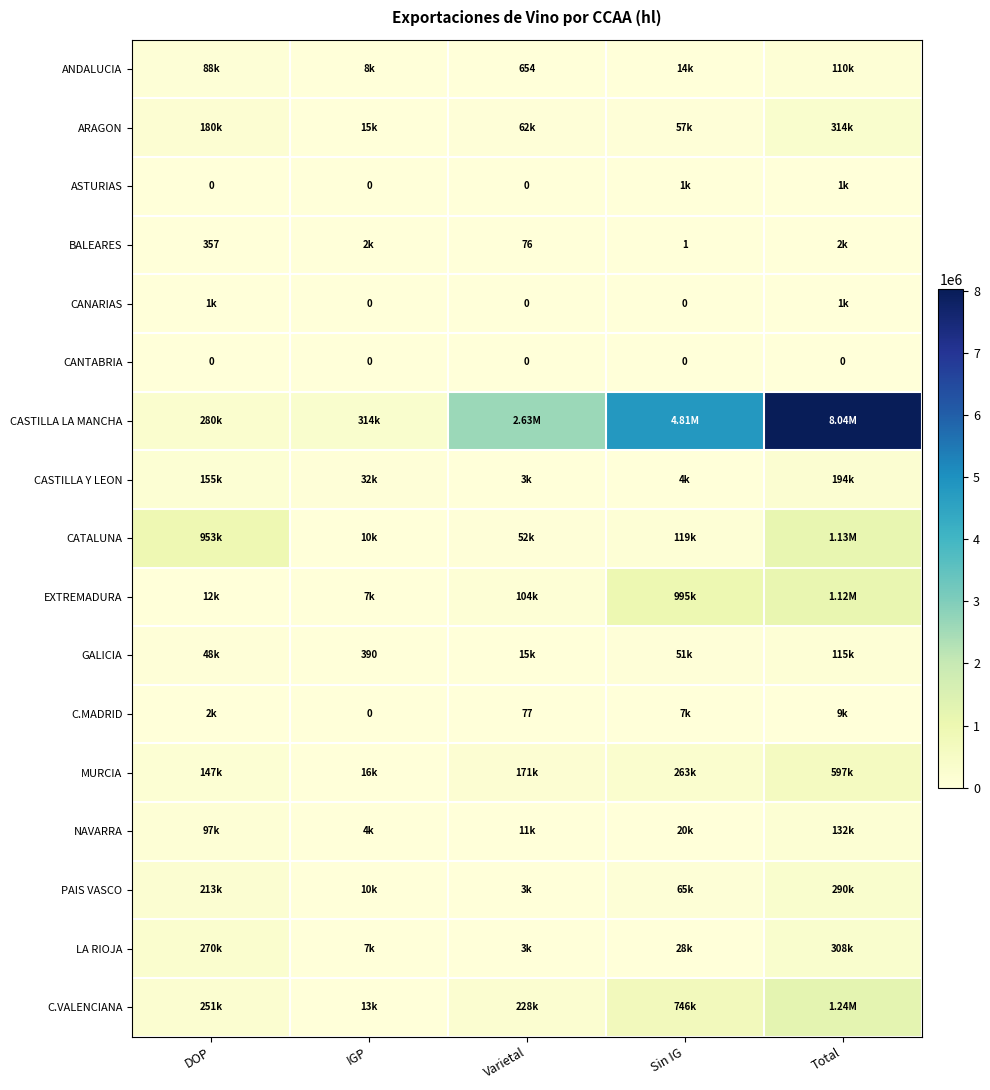

Between IGP and Varietal, which series saw the biggest shift?

CASTILLA LA MANCHA